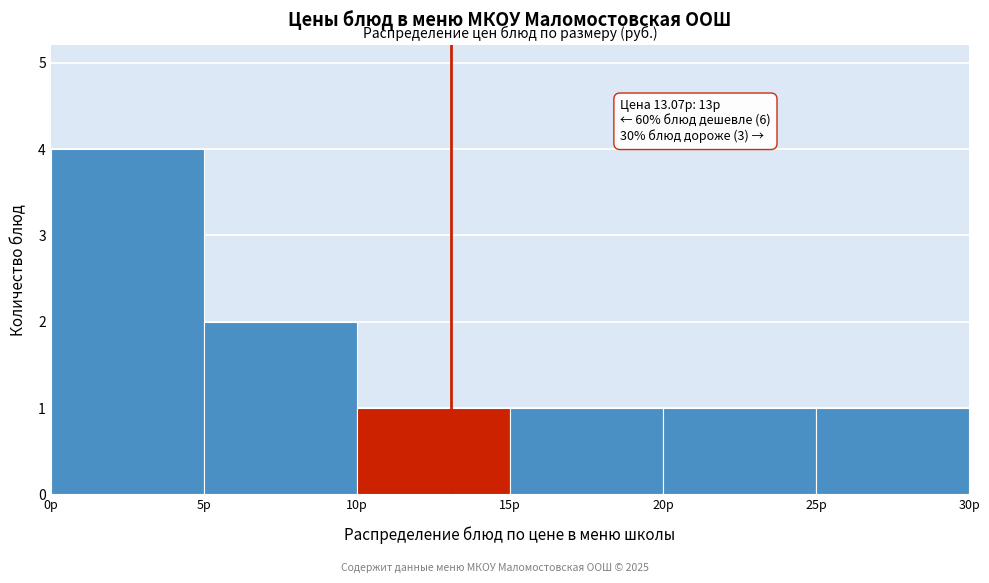

Over which range of the x-axis is the bar tallest?

0 to 5